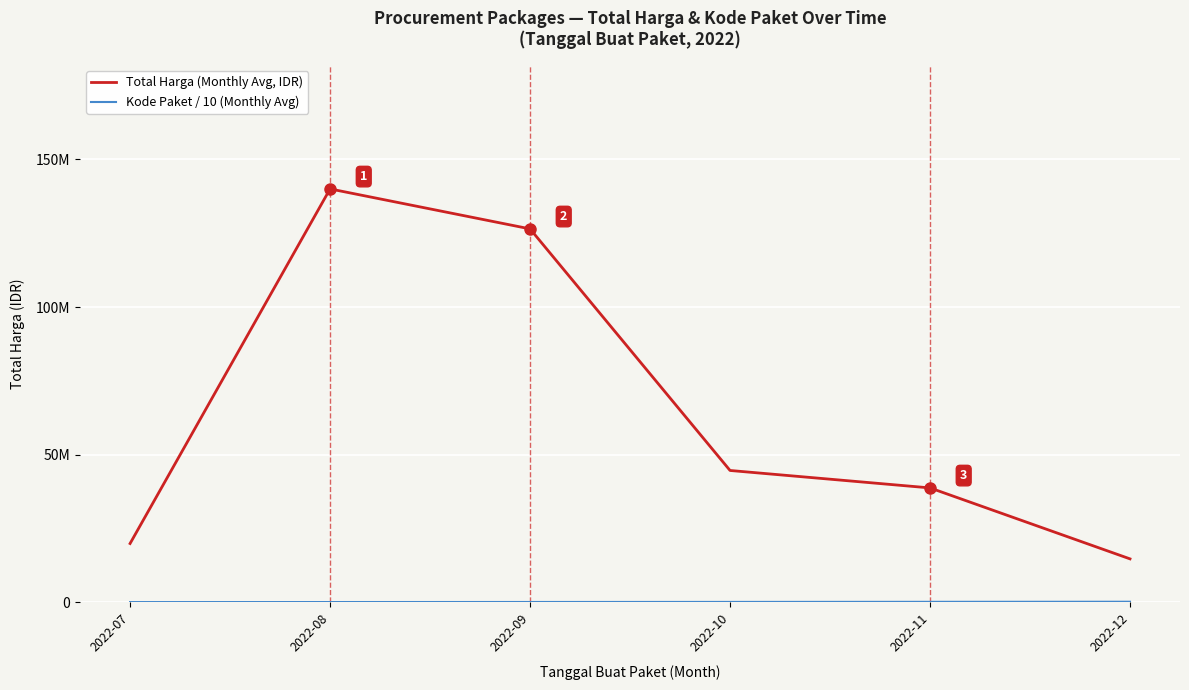

True or false: Kode Paket / 10 (Monthly Avg) has a value of 234675.5 at 2022-12.

True